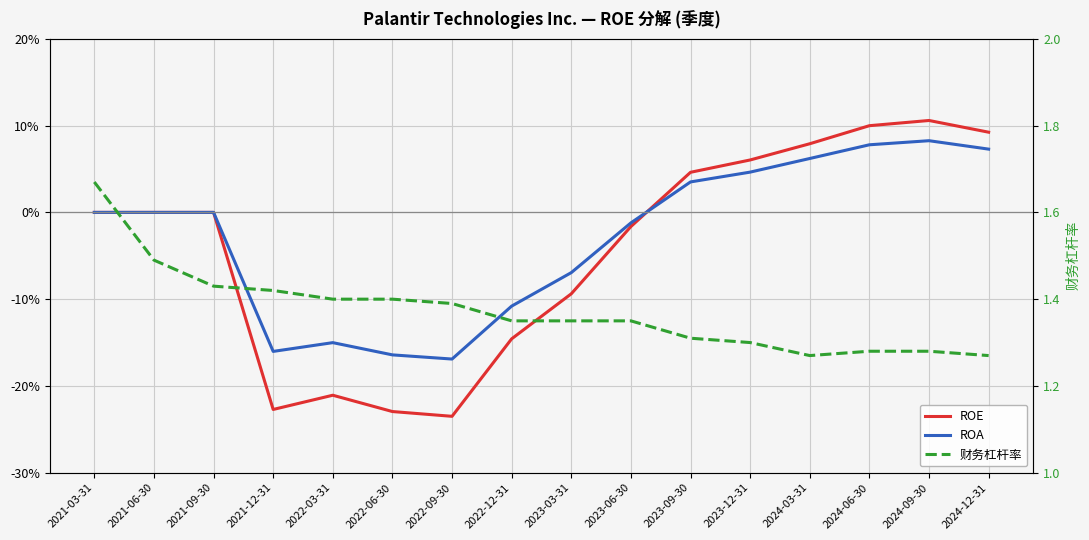

Between 2023-09-30 and 2021-03-31, which is larger?

2023-09-30